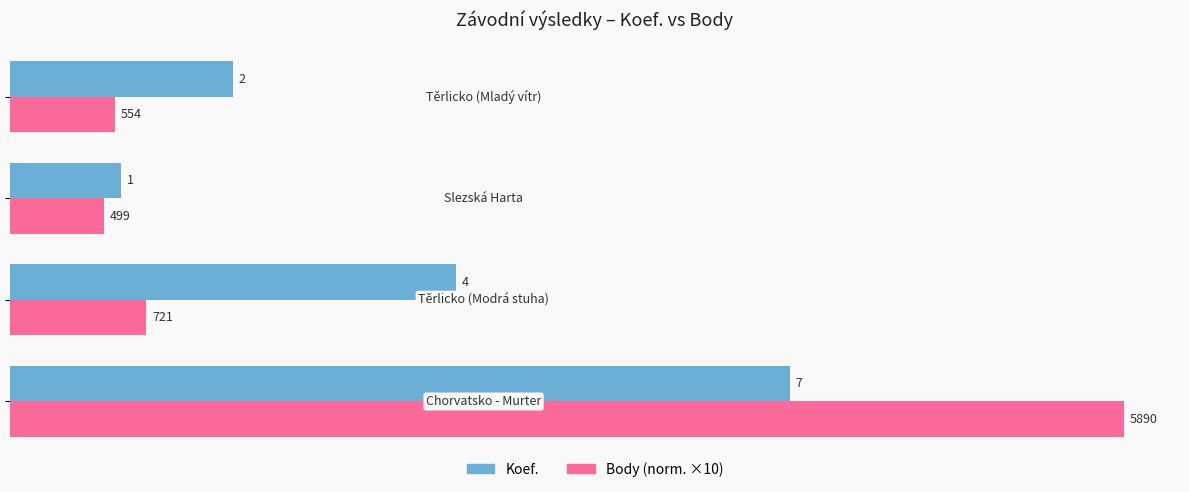

Which series has the largest range (max minus min)?

Body (norm. ×10)